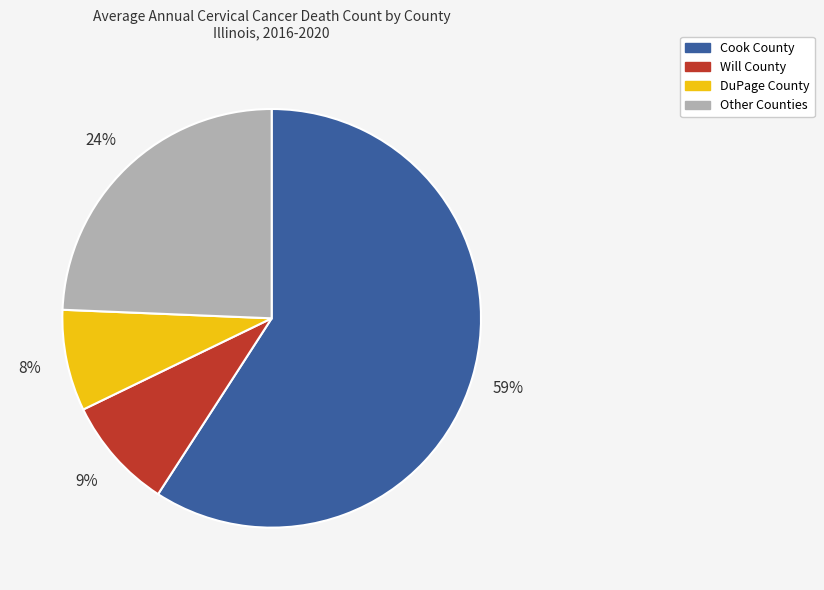

Which category accounts for the majority?

Cook County